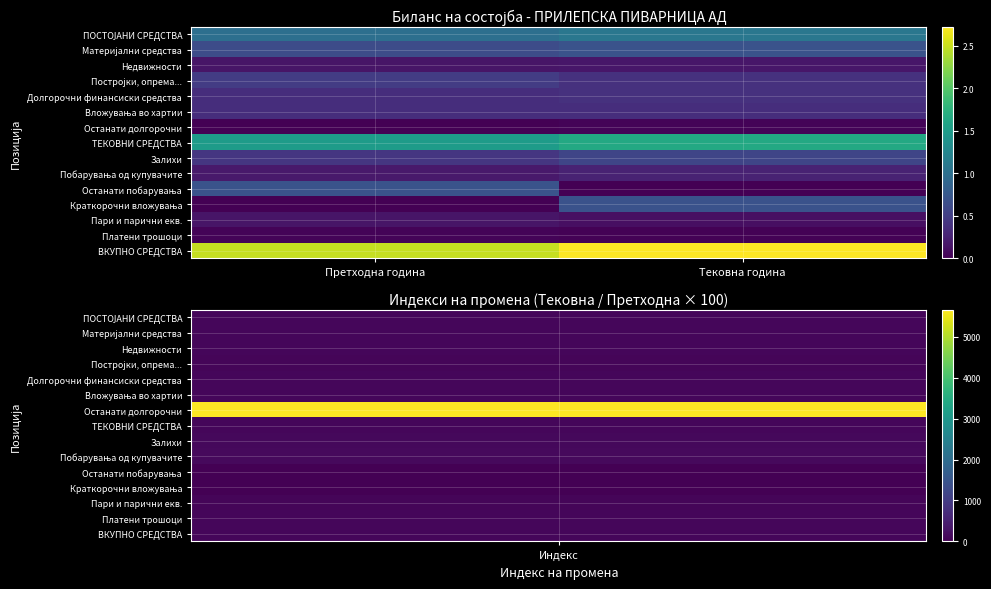

Which category has the lowest value across all series?

Претходна година